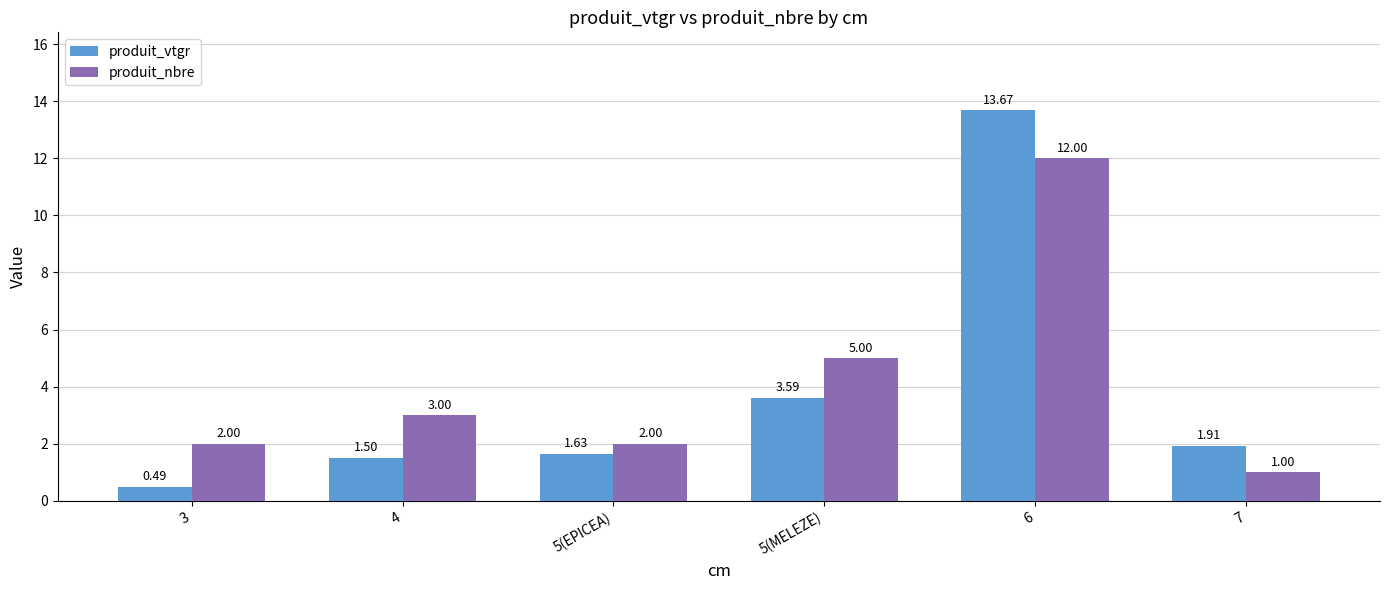

Which series has the widest spread of values?

produit_vtgr